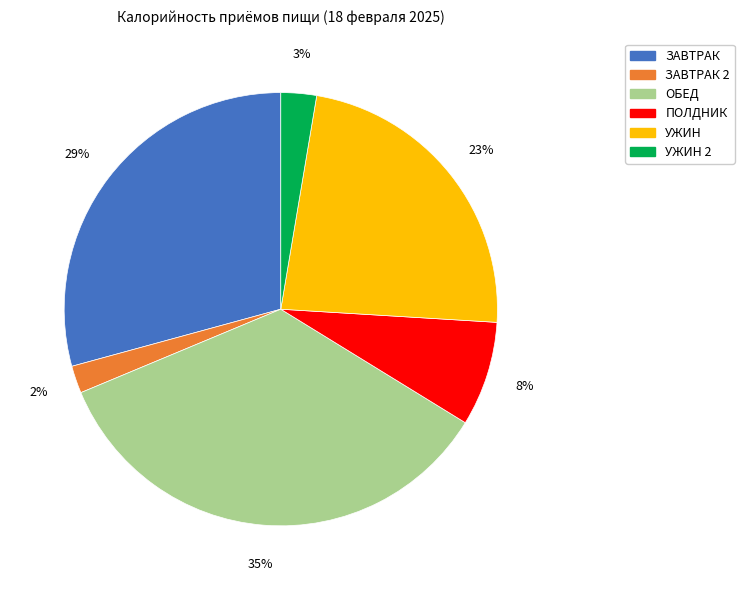

To the nearest percent, what is the average slice percentage?

17%